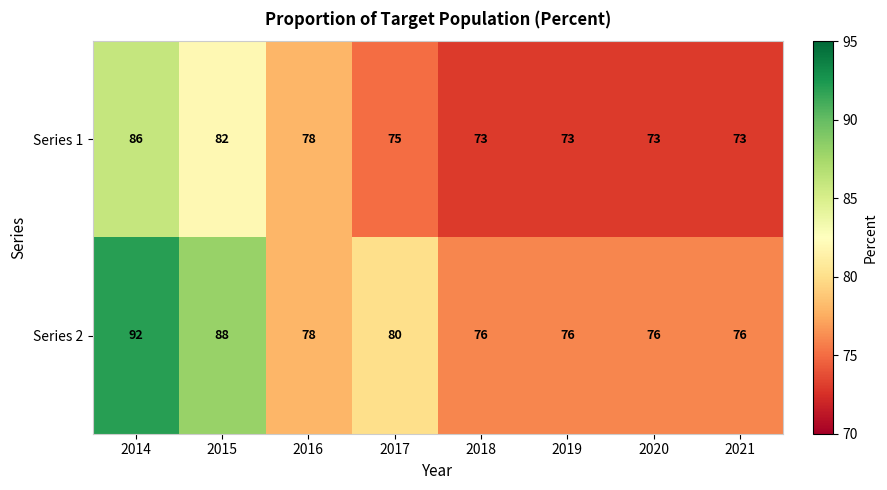

The Series 2 series shows 78 at 2016. True or false?

True